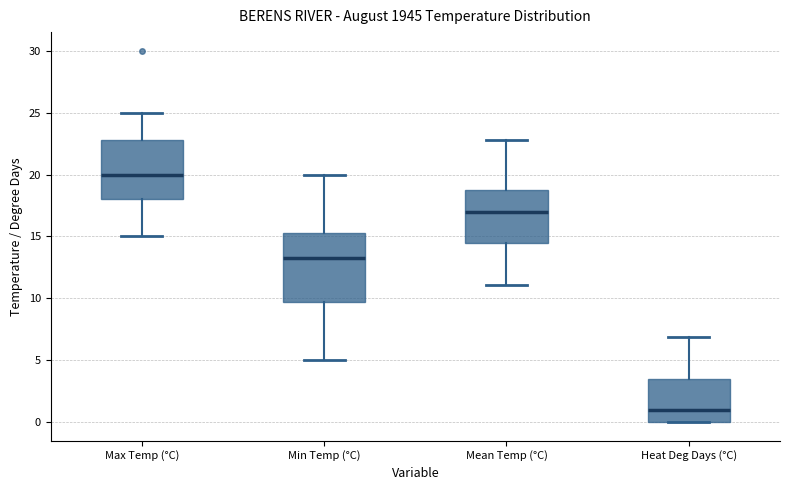

Where does the upper whisker of the box for Heat Deg Days (°C) end on the y-axis? The values are not printed on the chart, so give them approximately, as read against the axis.

7.0